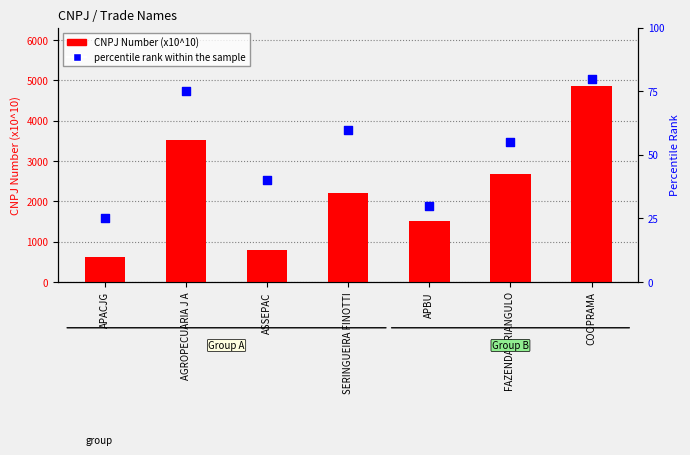

Which series reaches the maximum Y coordinate?

CNPJ Number (x10^10)